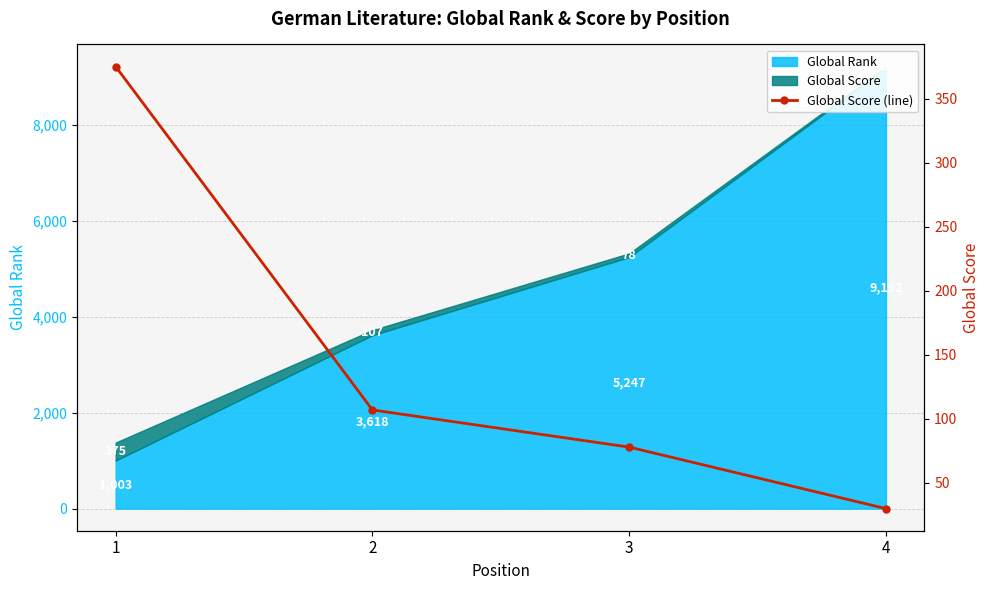

What is the difference between the second highest and minimum values?

77